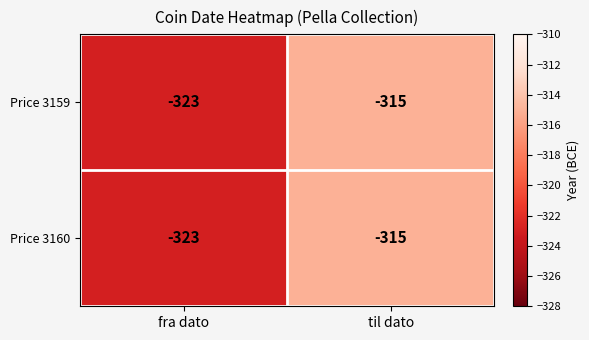

Reading left to right, extract all data points from this chart.

Price 3159: -323	-315
Price 3160: -323	-315